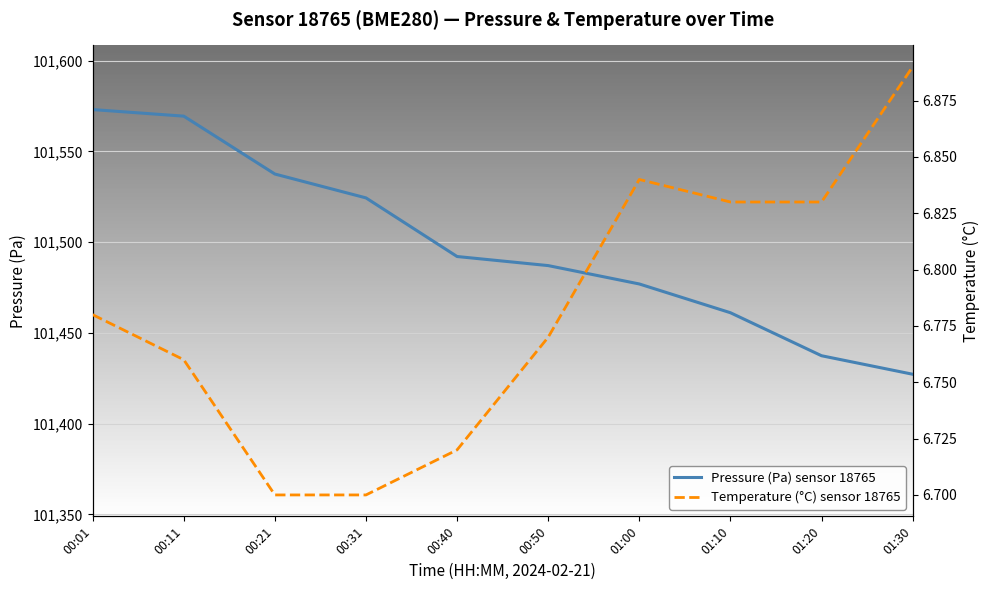

Rank the series by their maximum value, from lowest to highest.

Temperature (°C) sensor 18765, Pressure (Pa) sensor 18765